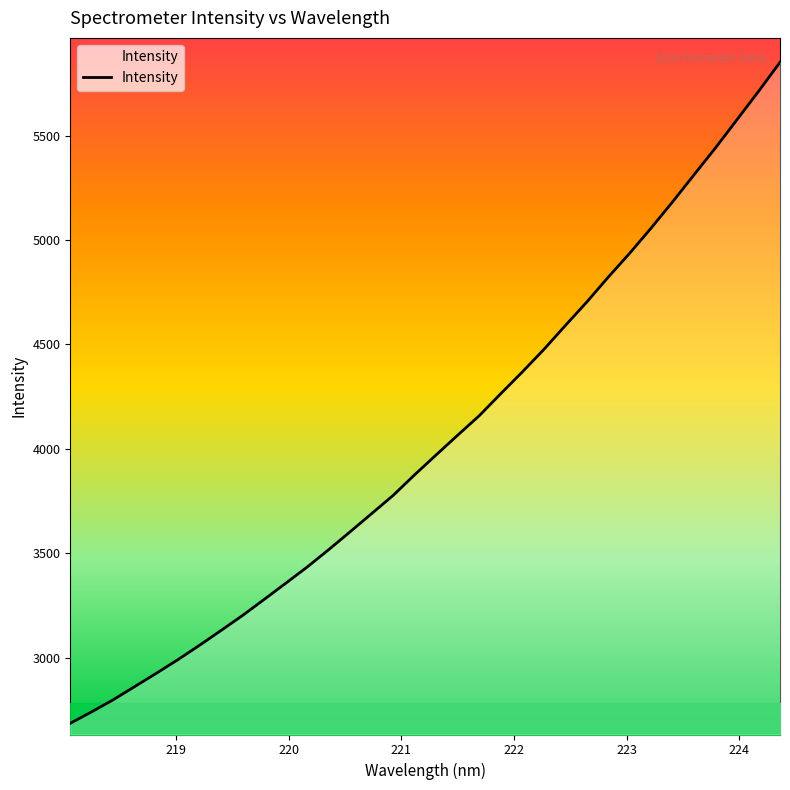

What is the maximum value shown in the chart?

5850.6